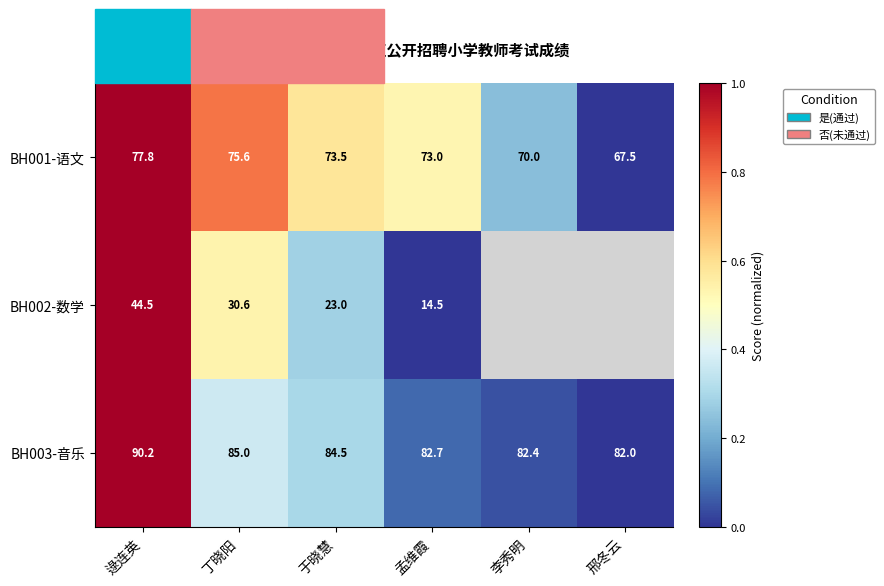

Which series changed the most between 于晓慧 and 孟维霞?

BH002-数学